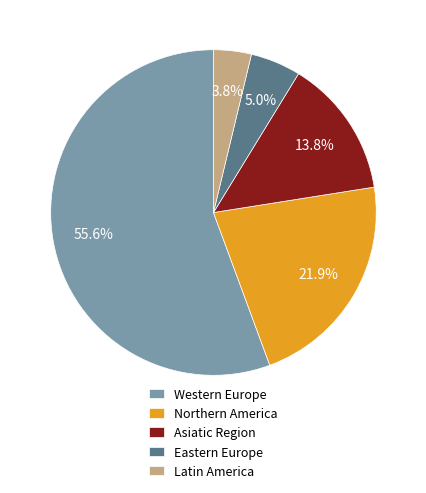

How many segments does this pie chart have?

5